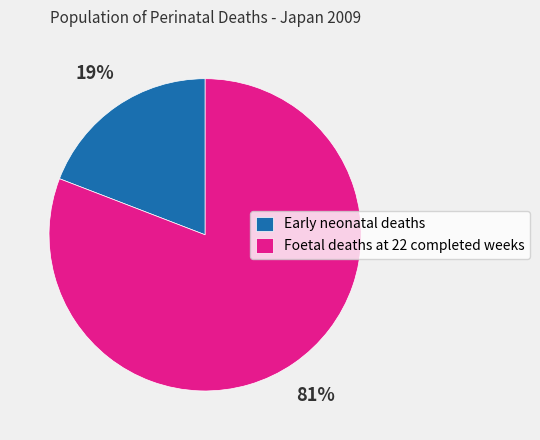

What percentage is the Foetal deaths at 22 completed weeks slice, to the nearest percent?

81%